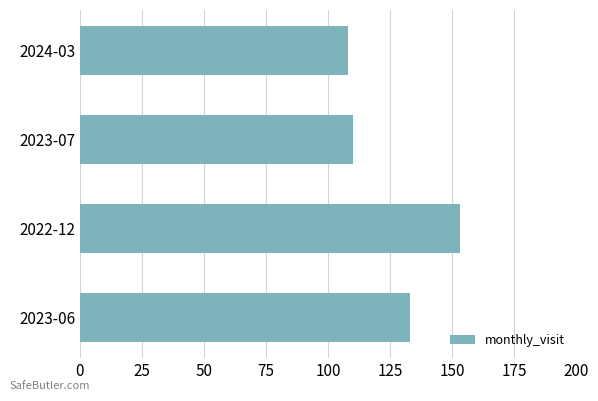

Are the bars horizontal?

Yes